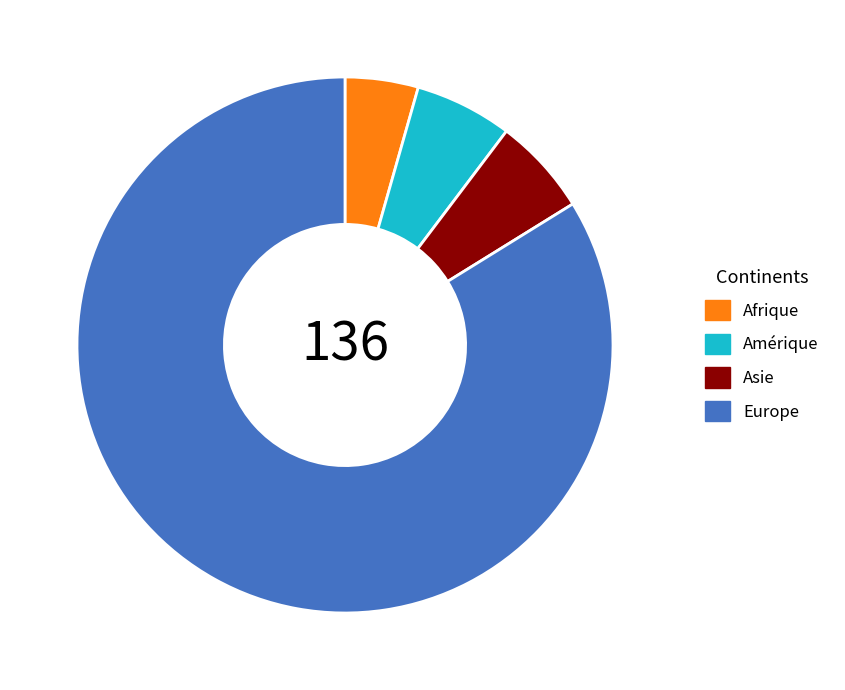

Combined, do Afrique and Europe account for over 50%?

Yes